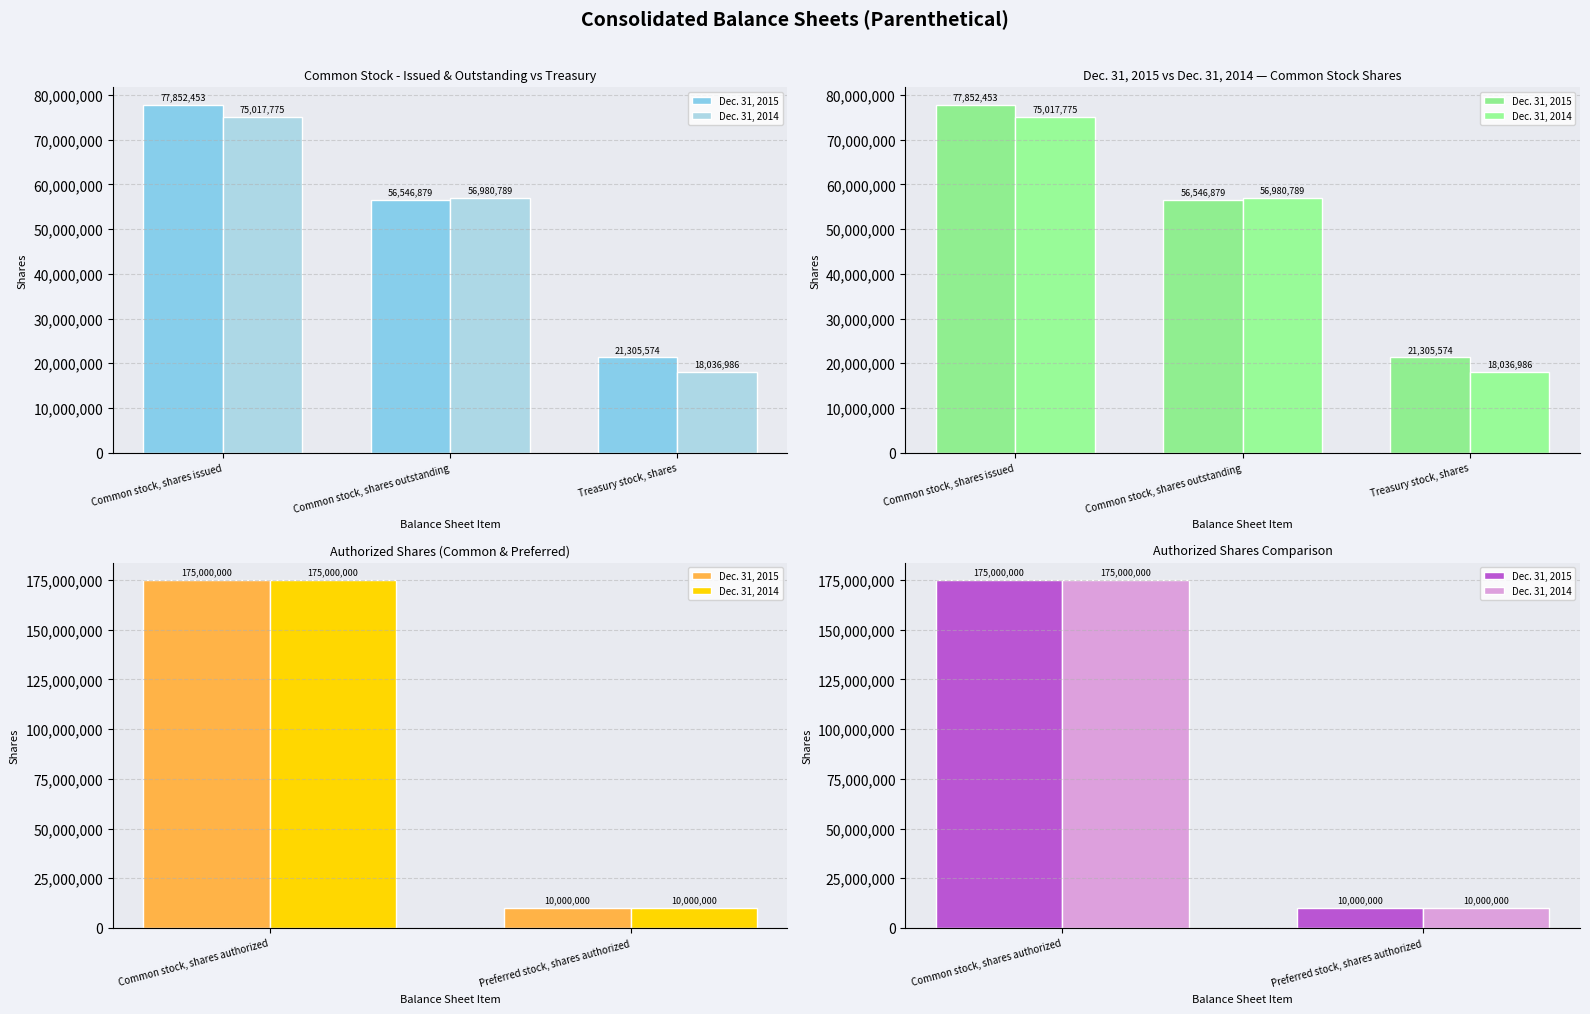

Where is Dec. 31, 2015 nearest to the value 92500000?

Common stock, shares authorized